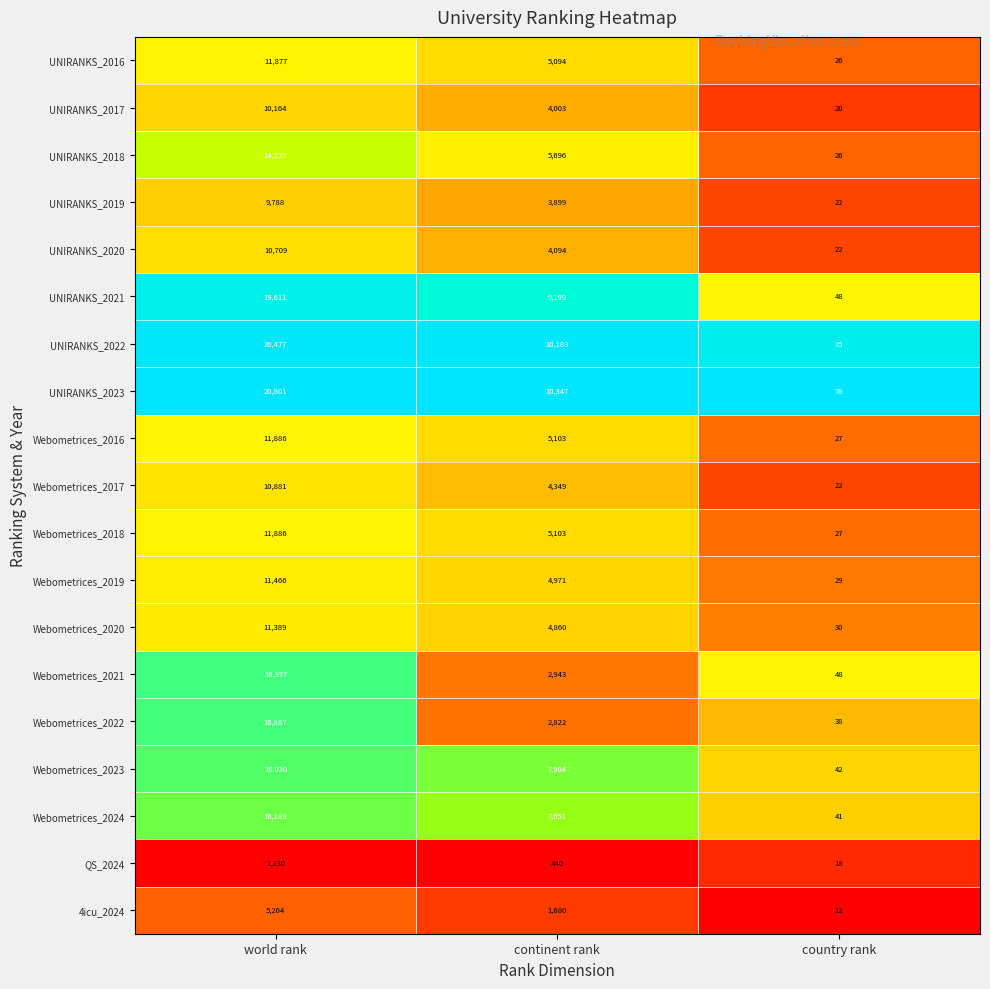

The UNIRANKS_2022 series shows 11072 at world rank. True or false?

False